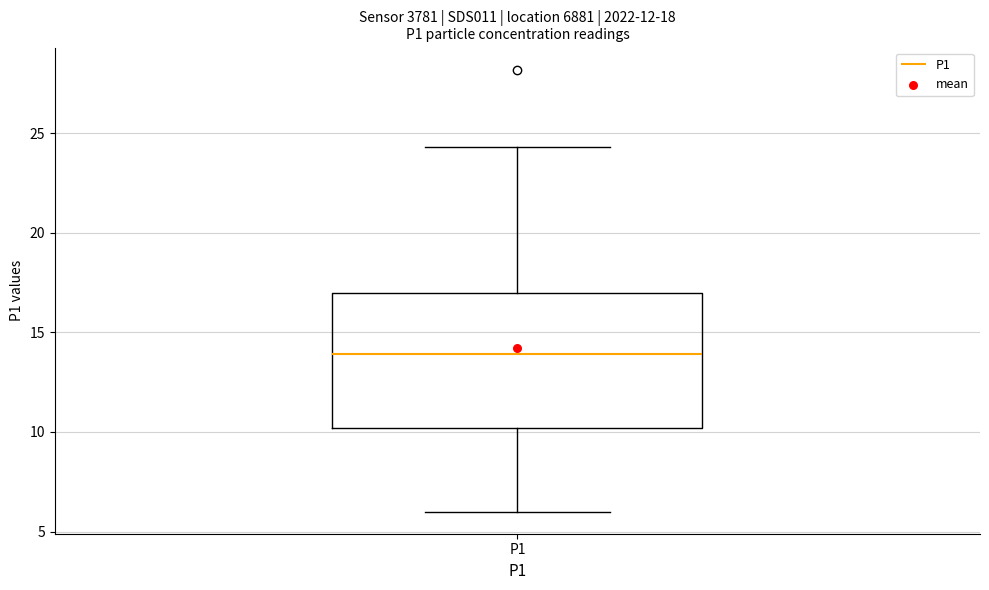

Read this box plot against the y-axis: the position of the median line, the range covered by the box, and the ends of both whiskers. The values are not printed on the chart, so give them approximately, as read against the axis.

median 14.0, box 10.0 to 17.0, whiskers 6.0 to 24.5